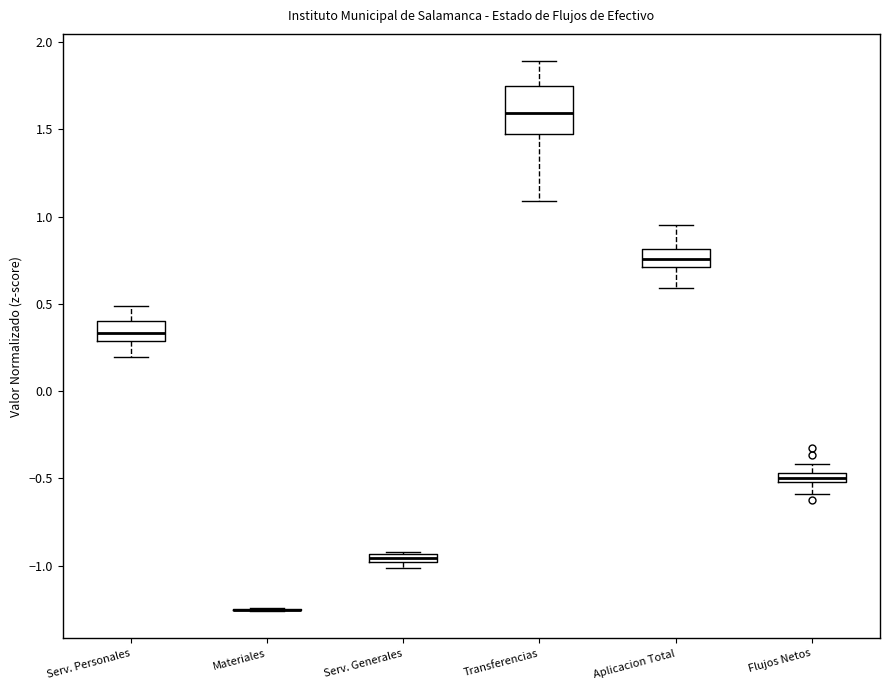

Which box is the tallest, from its lower edge to its upper edge?

Transferencias